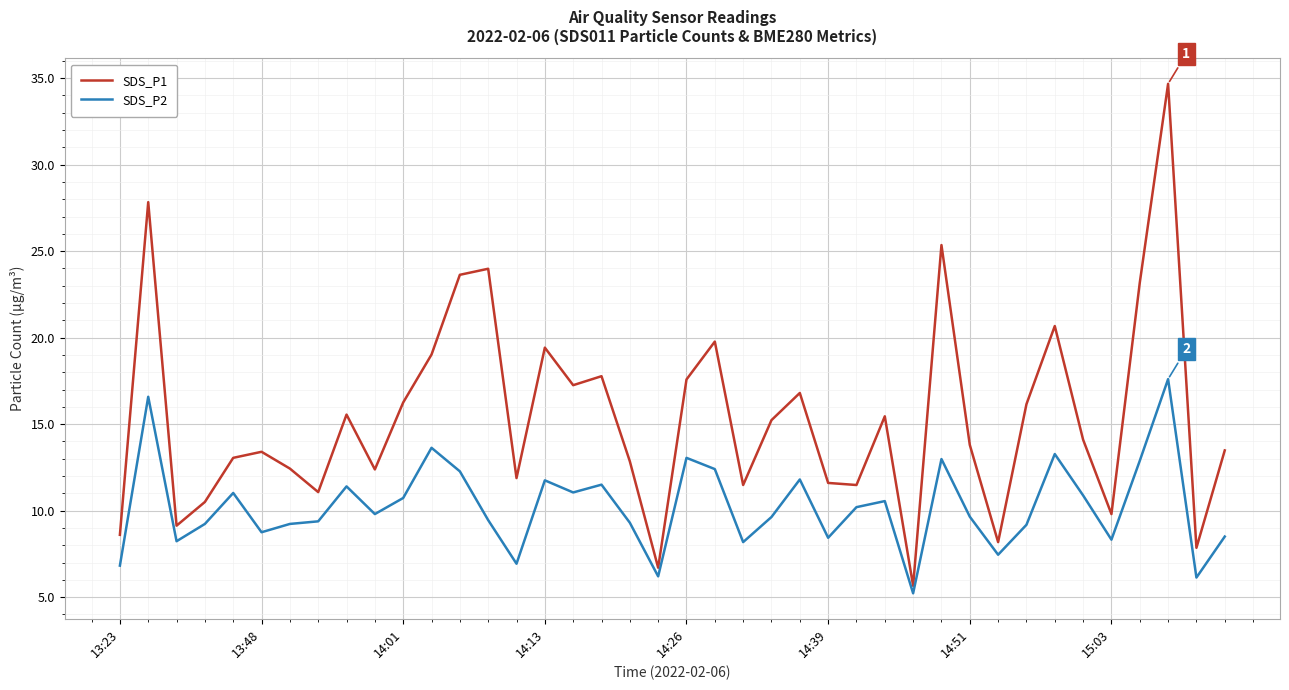

What is the sum of all SDS_P1 values?

615.0